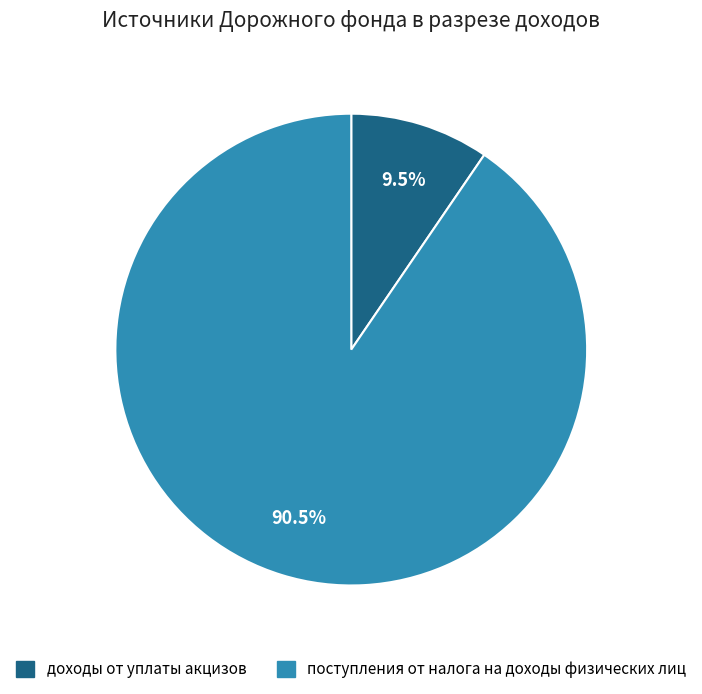

How many slices are in this pie chart?

2